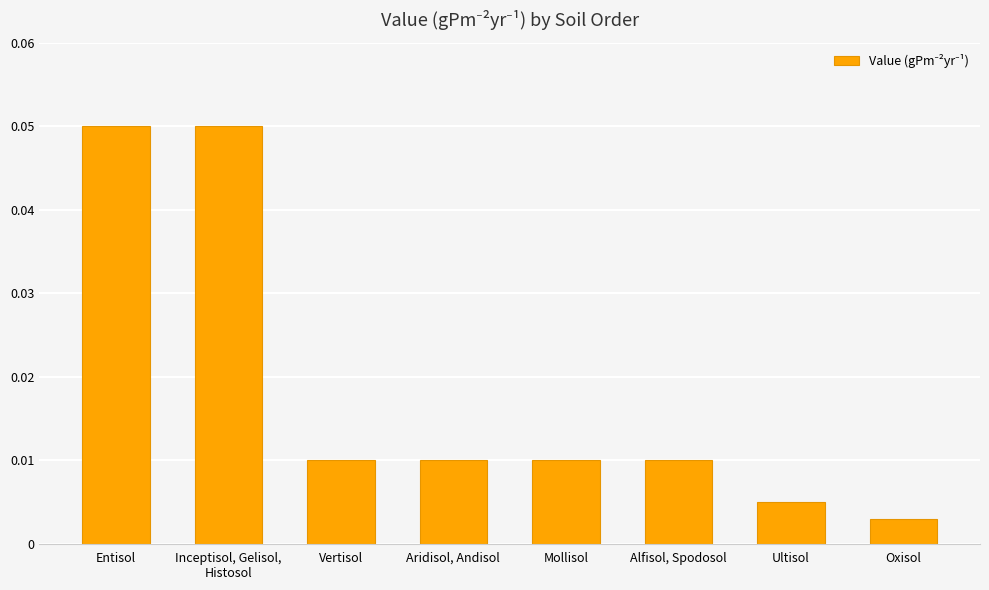

At which label is the value closest to 0?

Oxisol